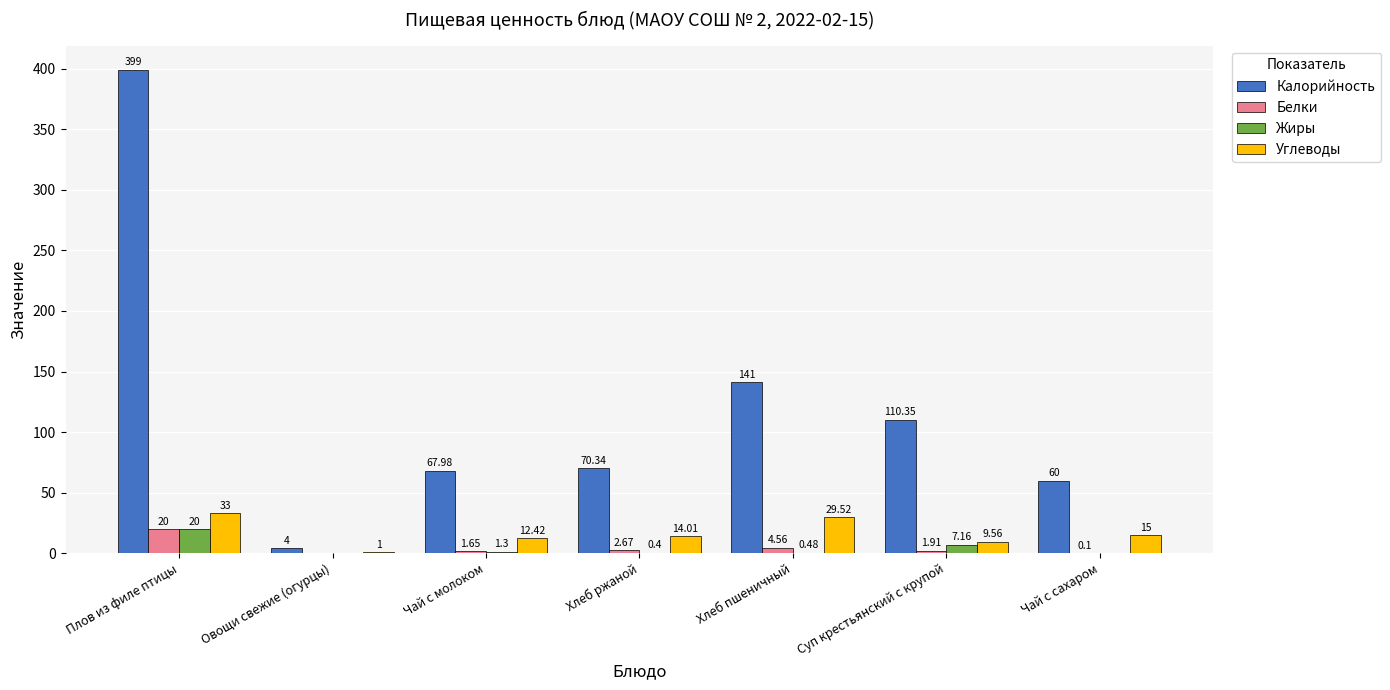

Between Плов из филе птицы and Чай с сахаром, which series saw the biggest shift?

Калорийность